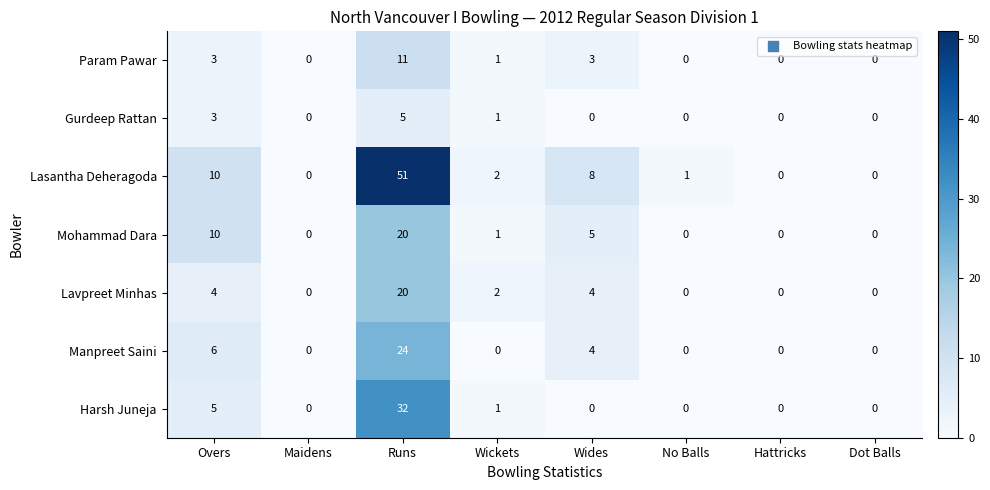

The value of Param Pawar at Wickets is 2. True or false?

False